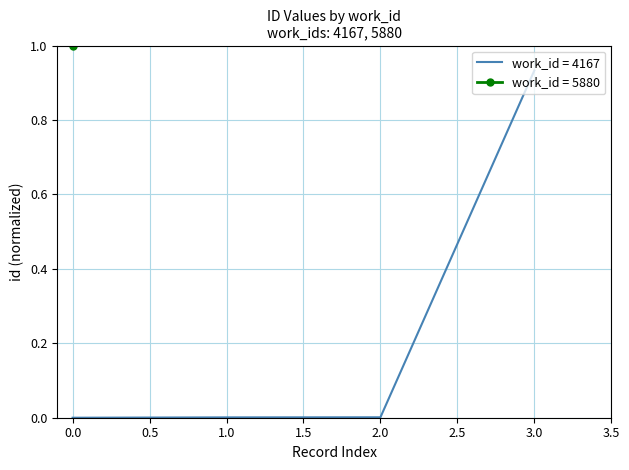

True or false: work_id = 4167 has more than 2 points higher than both neighbors.

False